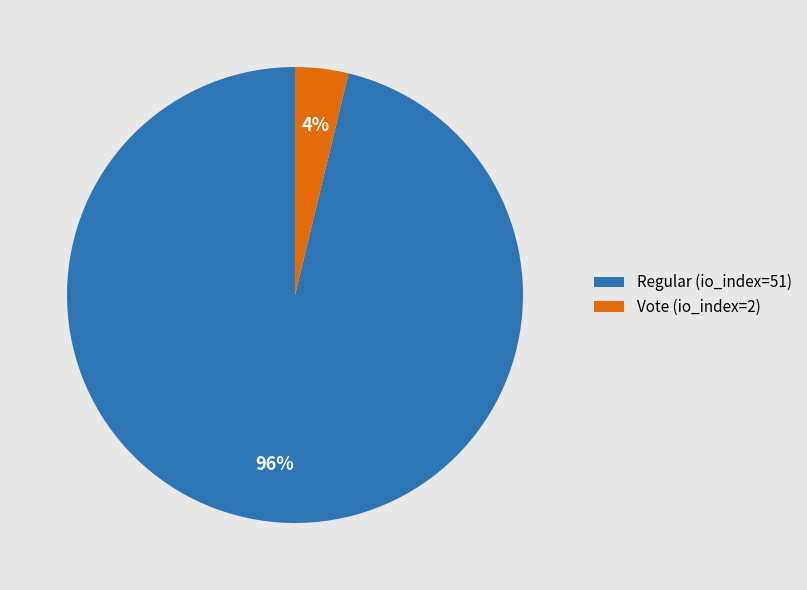

How many segments does this pie chart have?

2